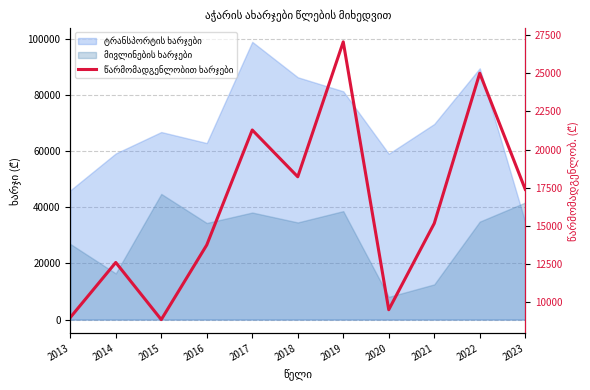

What is the difference between the maximum and minimum values?

18234